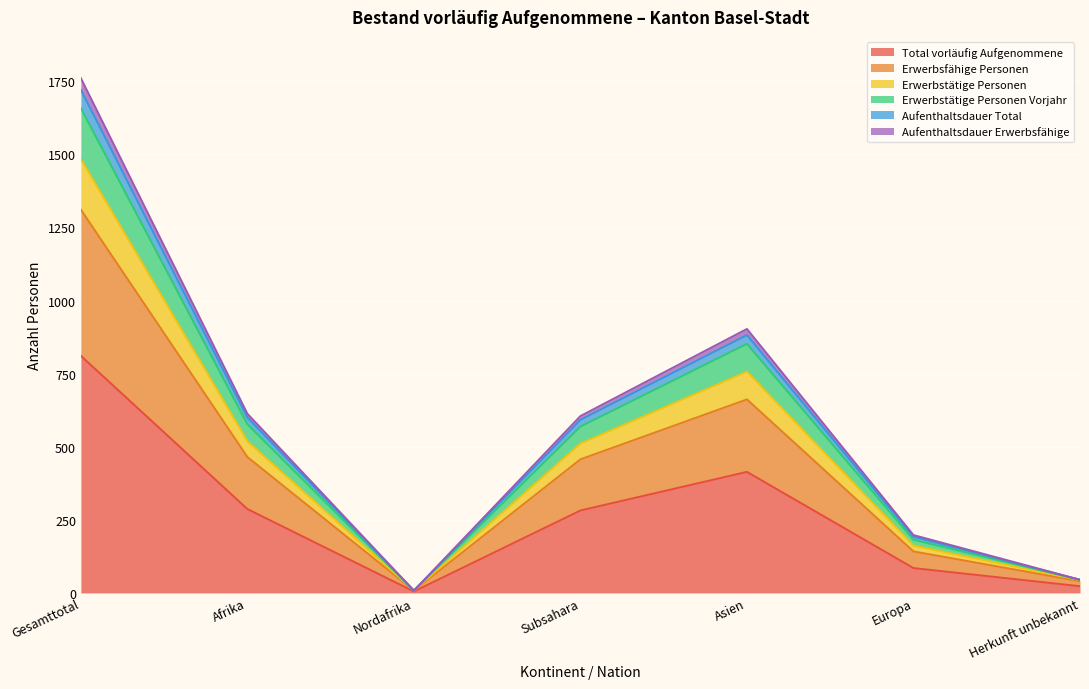

Is the value of Aufenthaltsdauer Total at Subsahara greater than the value of Aufenthaltsdauer Erwerbsfähige at Europa?

Yes